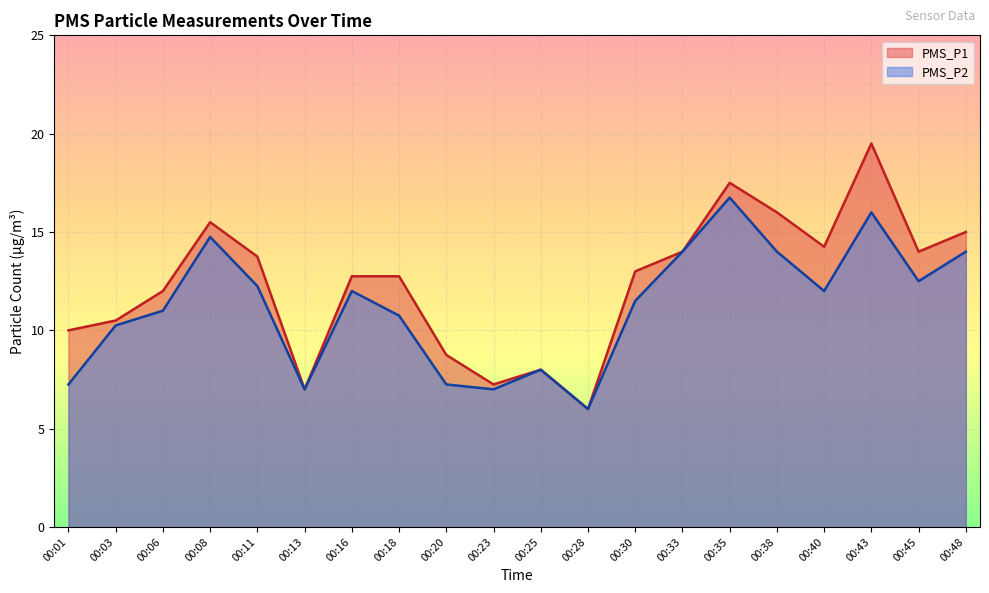

The PMS_P1 series shows 15.5 at 00:08. True or false?

True